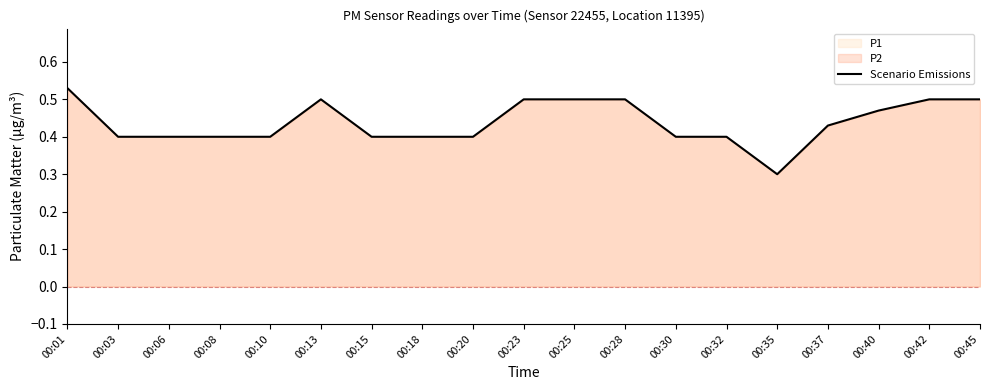

What is the difference between the maximum and second lowest values?

0.1